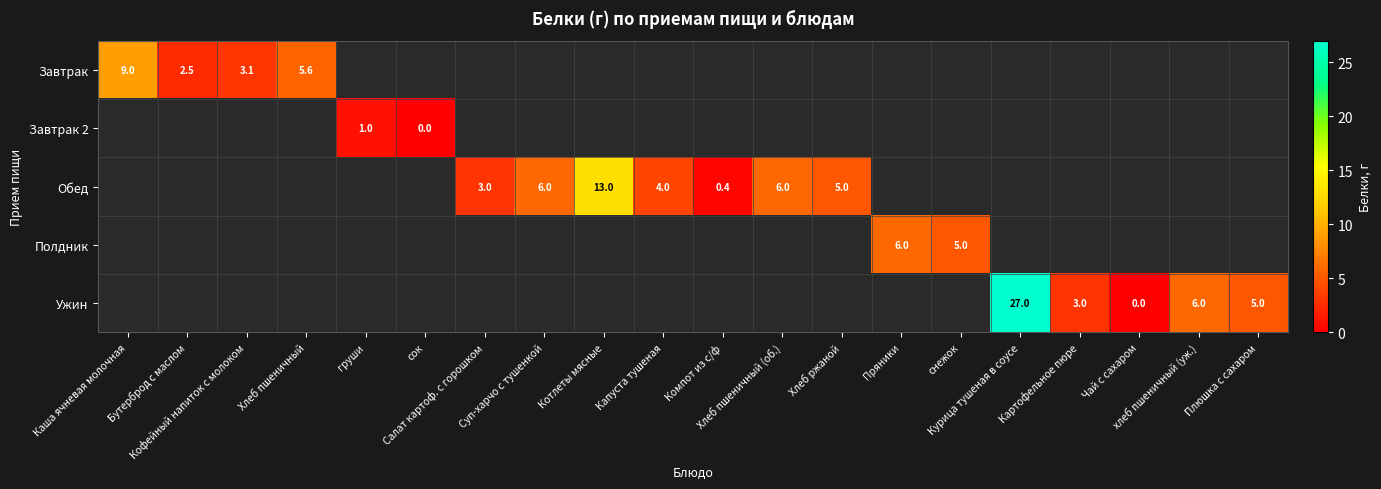

Count the number of data series in this chart.

5